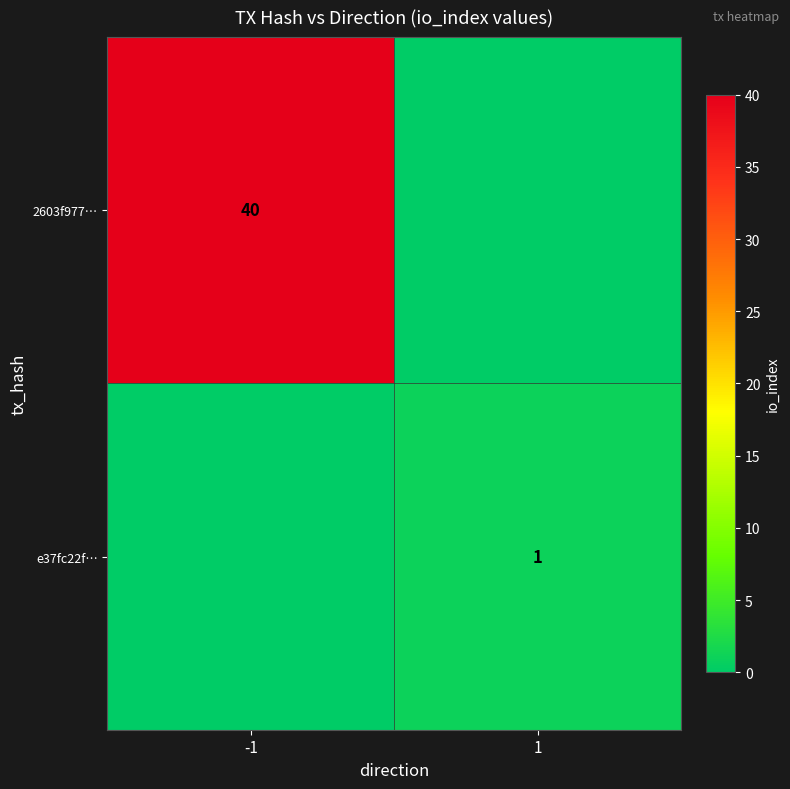

Is the value of e37fc22f… at 1 greater than the value of 2603f977… at -1?

No